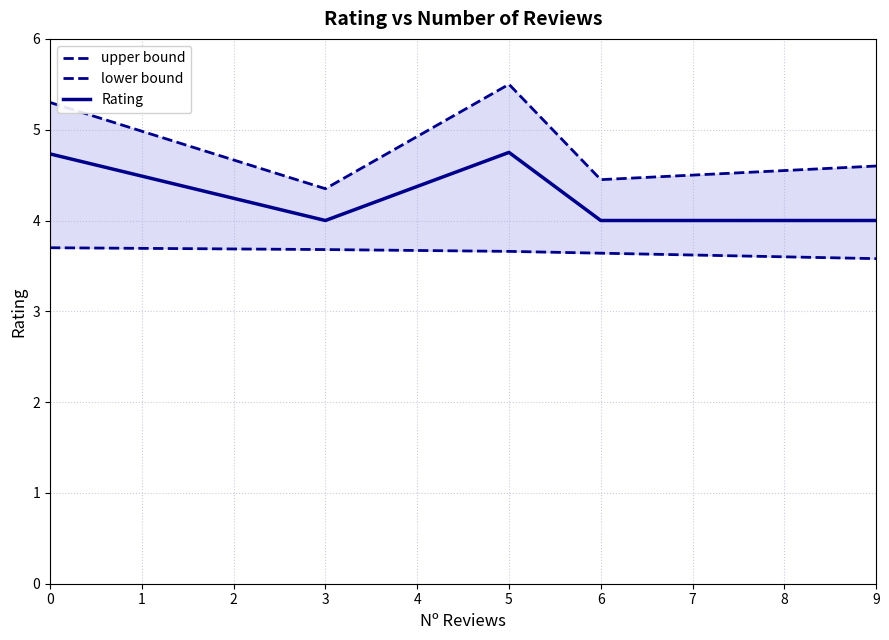

Reading left to right, what are all the values shown in this chart?

upper bound: 5.3	4.3	5.5	4.5	4.5	4.5	4.6
lower bound: 3.7	3.7	3.7	3.6	3.6	3.6	3.6
Rating: 4.7	4.0	4.8	4.0	4.0	4.0	4.0